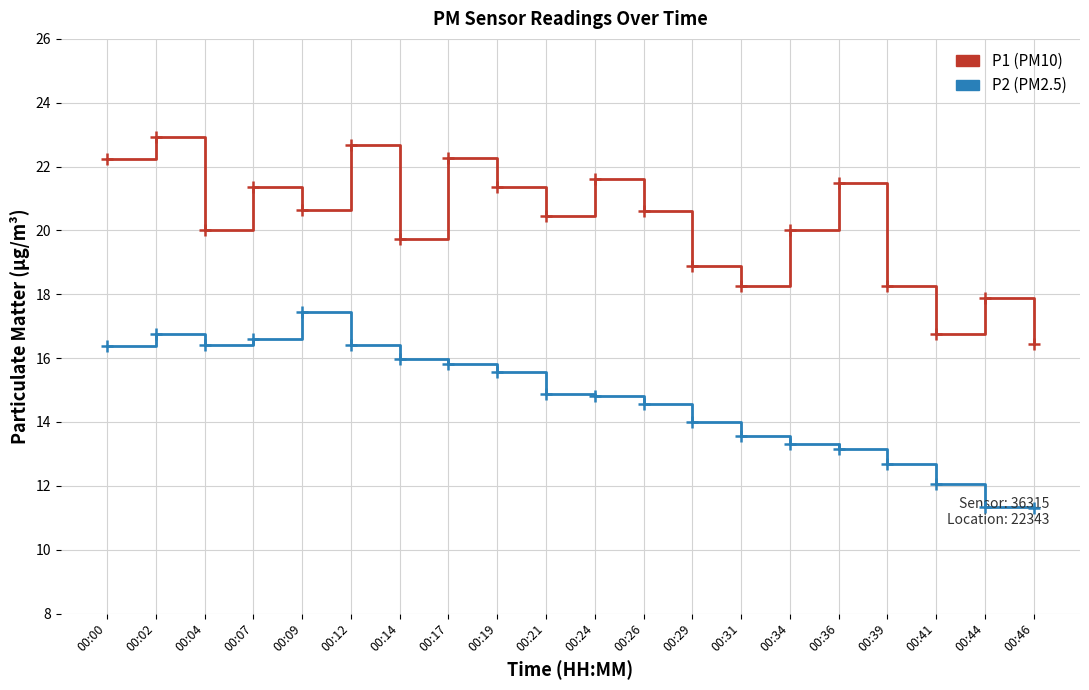

How many lines are shown in the chart?

2